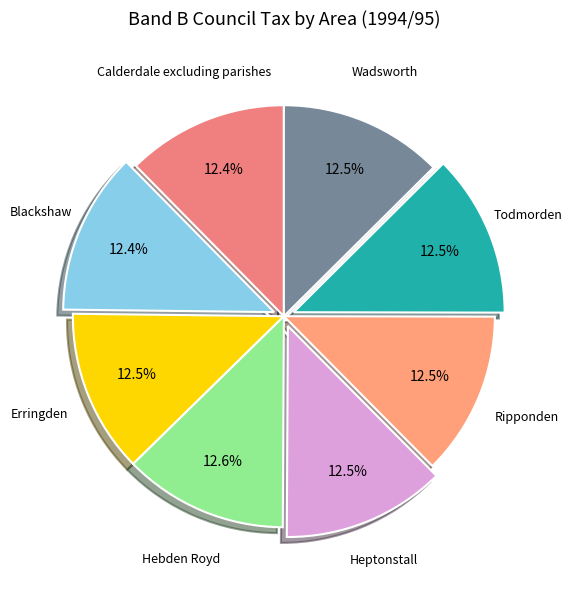

To the nearest percent, what is the average slice percentage?

12%